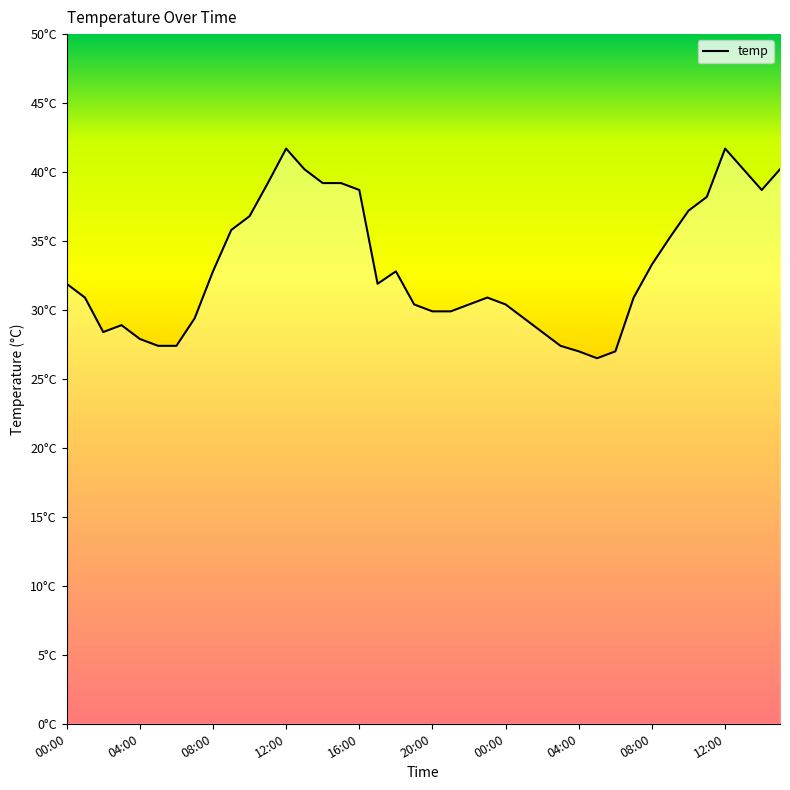

Does the chart have visible grid lines?

No